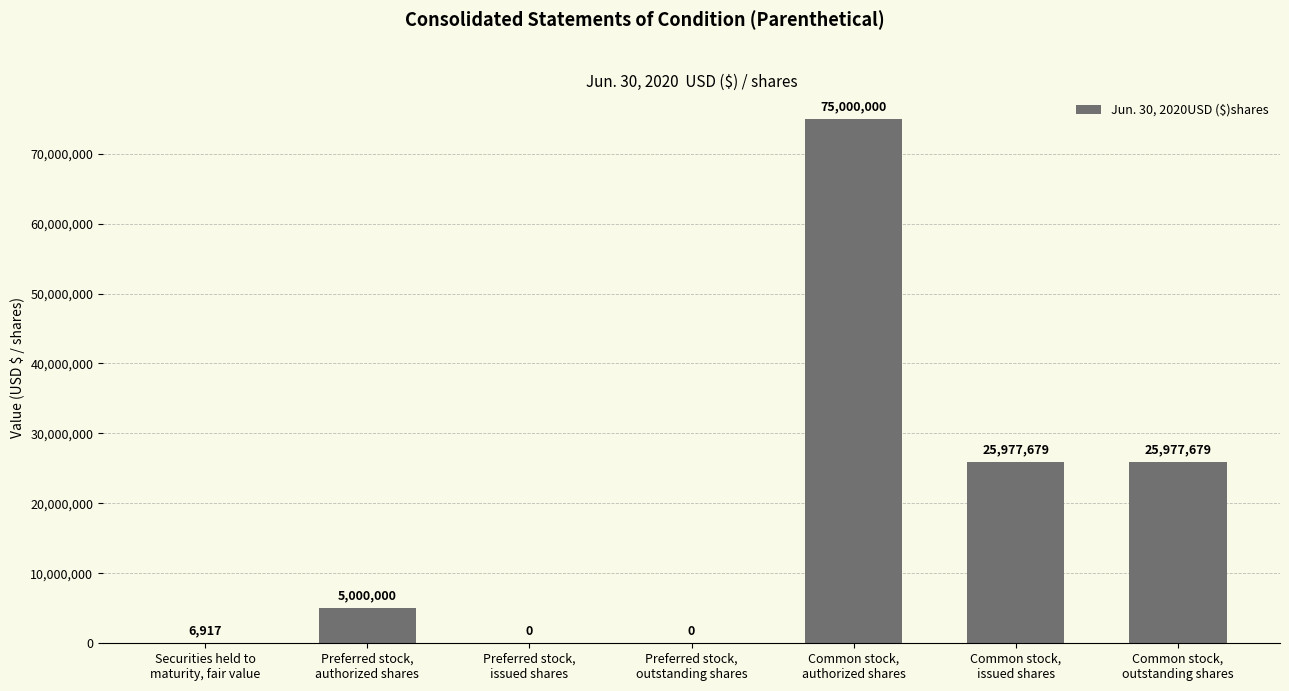

What is the greatest value displayed?

75000000